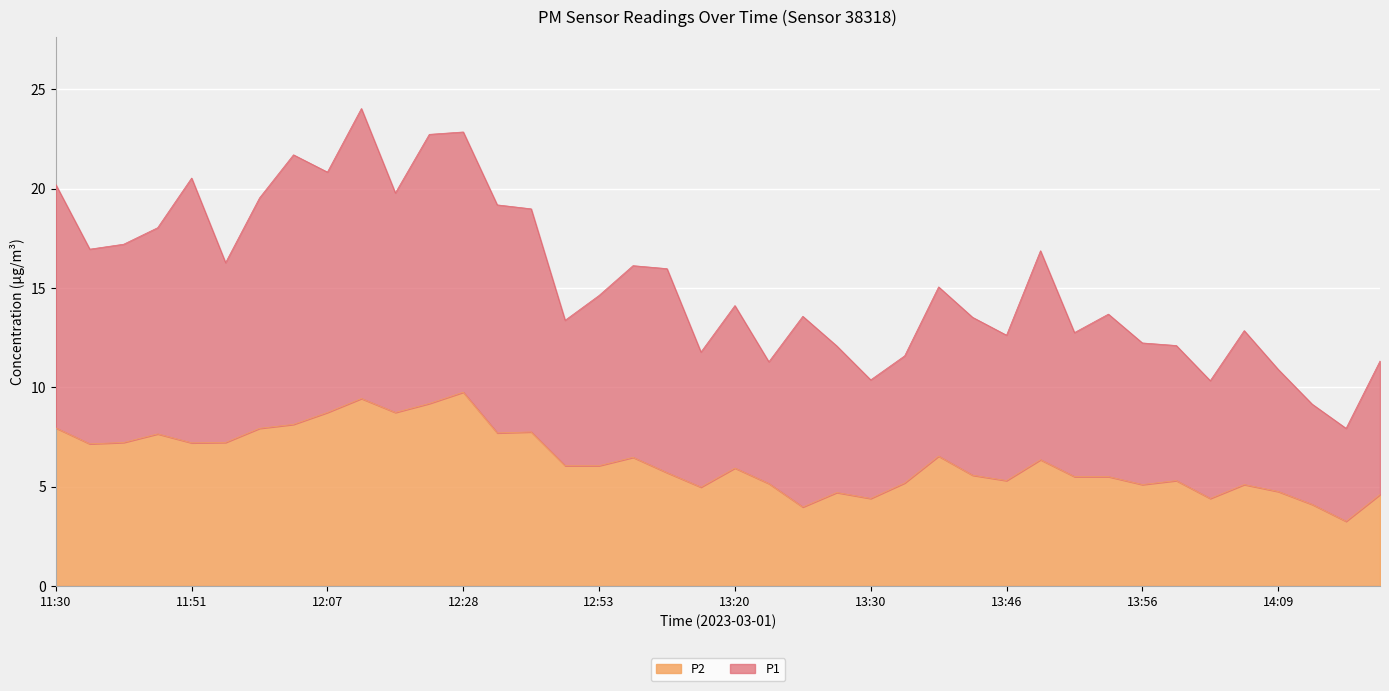

Rank the categories by P2 value from highest to lowest.

12:28, 12:12, 12:20, 12:07, 12:17, 12:04, 11:30, 12:01, 12:45, 12:39, 11:41, 11:38, 11:56, 11:51, 11:36, 13:41, 12:56, 13:48, 12:51, 12:53, 13:20, 12:59, 13:43, 13:51, 13:53, 13:46, 13:59, 13:35, 13:22, 13:56, 14:07, 13:17, 14:09, 13:27, 14:27, 13:30, 14:01, 14:19, 13:25, 14:25